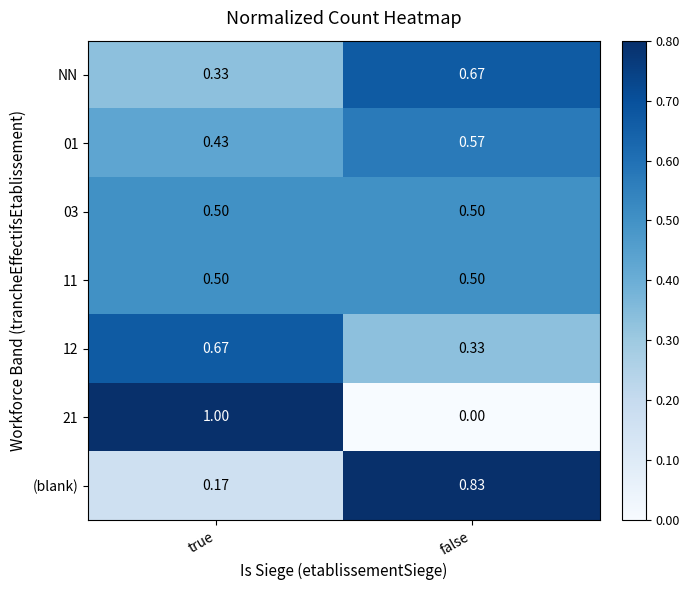

Where is (blank) nearest to the value 0?

true